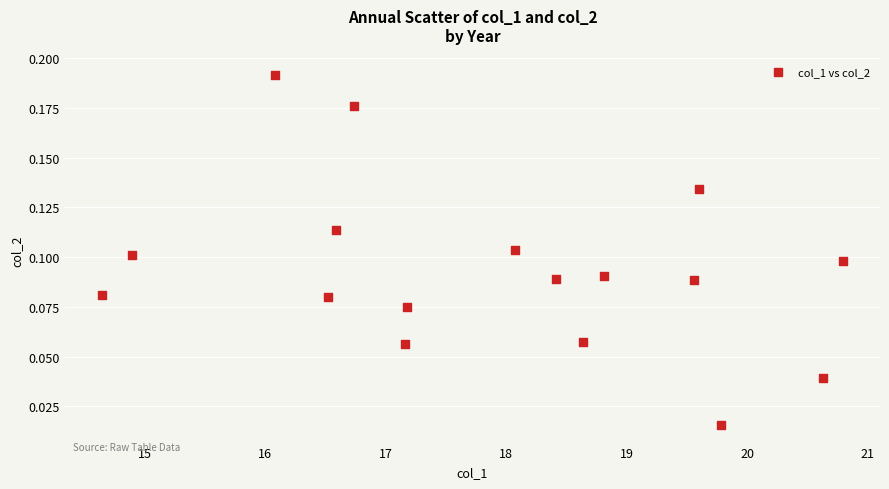

What is the range of X values (max minus min)?

6.2